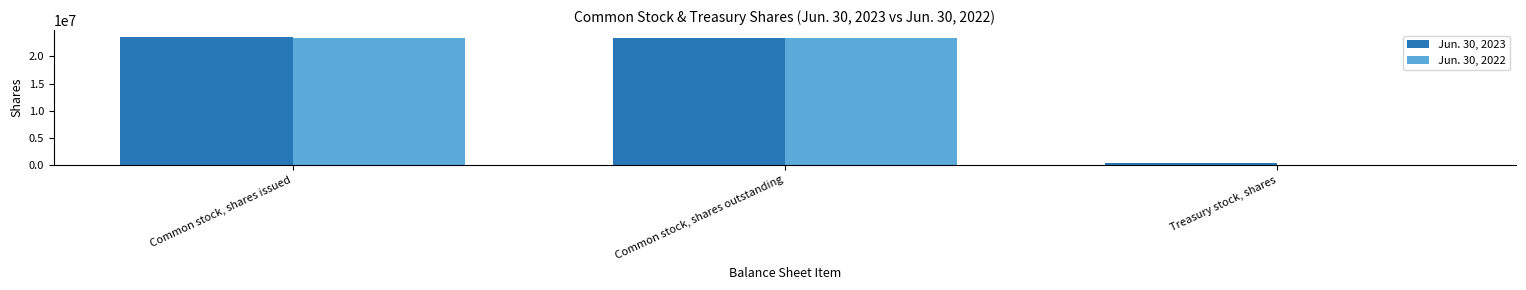

What is the maximum value shown in the chart?

23672122